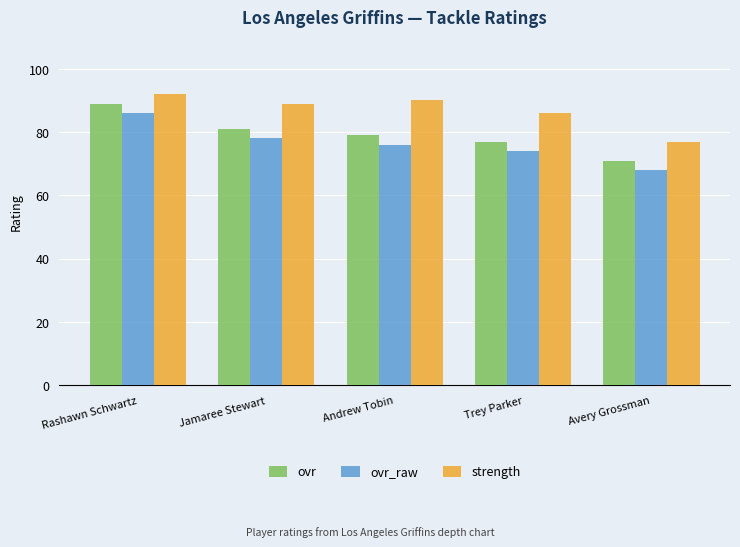

At how many categories does at least one series exceed 87?

3